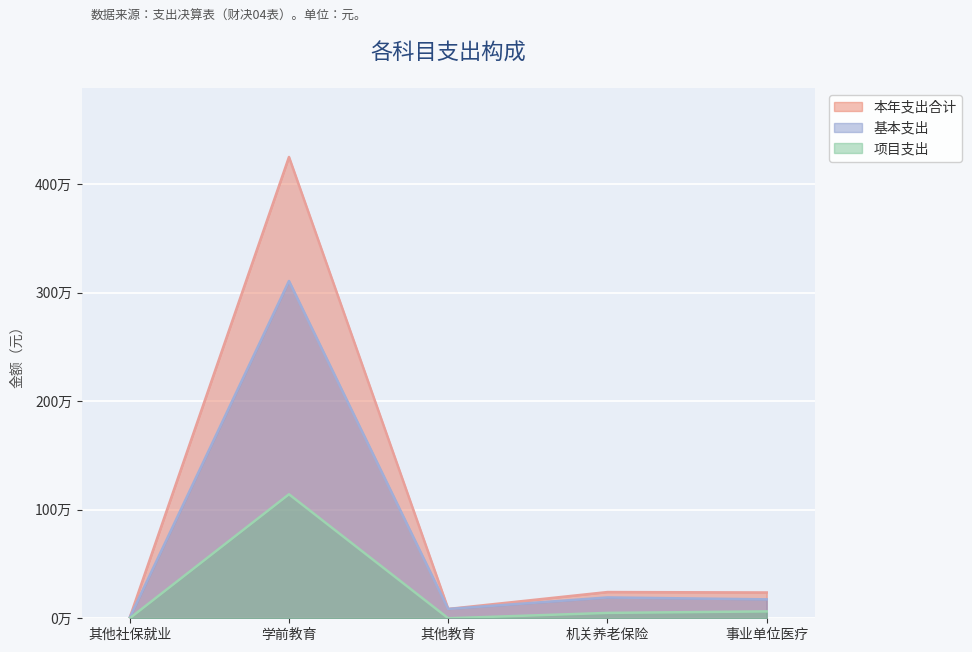

What is the average value of the 基本支出 series?

713141.8